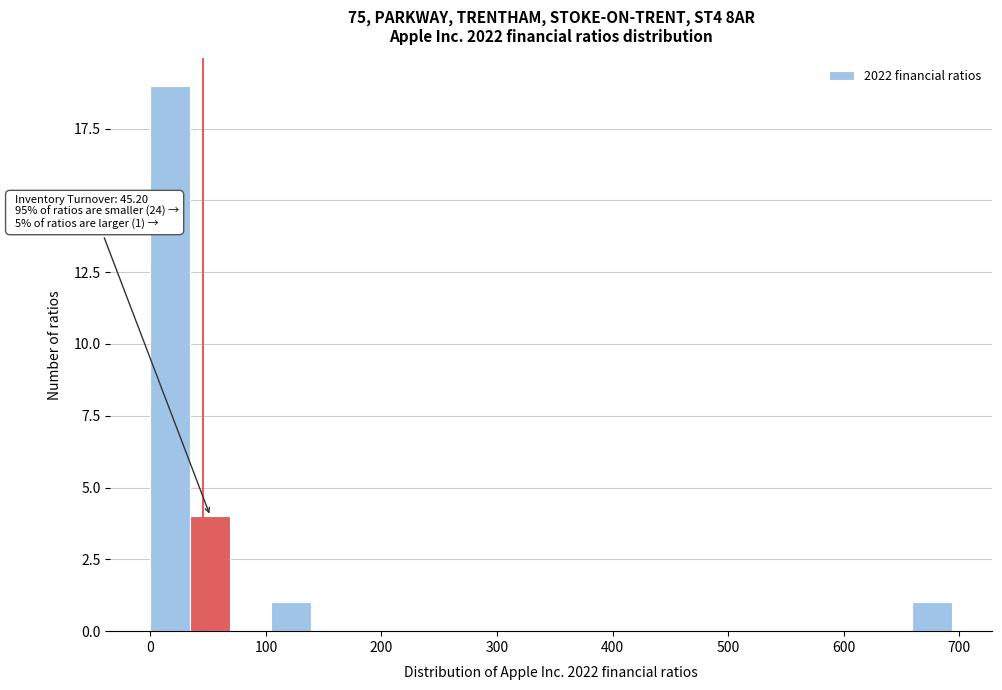

Around what value on the x-axis is the tallest bar? Give the approximate position of its centre, as read against the axis.

20